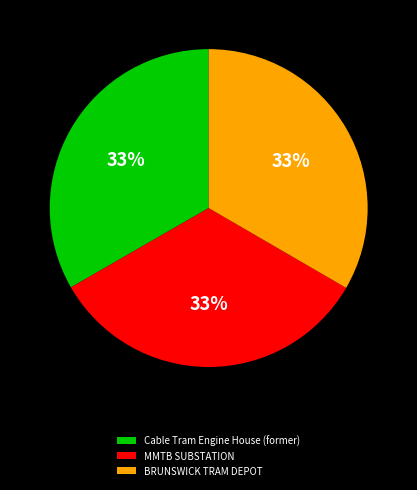

To the nearest percent, what portion does Cable Tram Engine House (former) represent?

33%